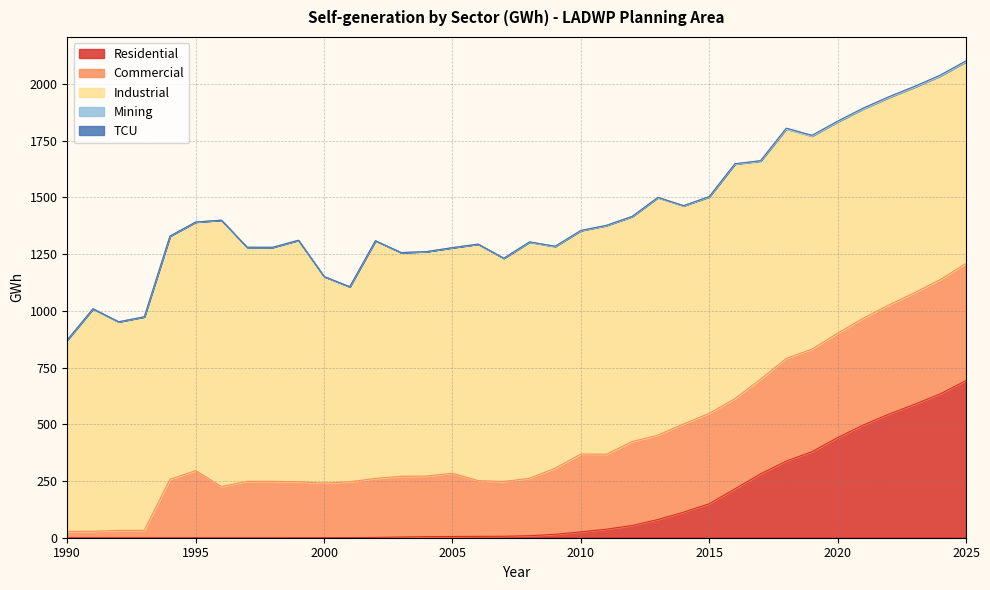

True or false: Mining and Commercial intersect in this chart.

False